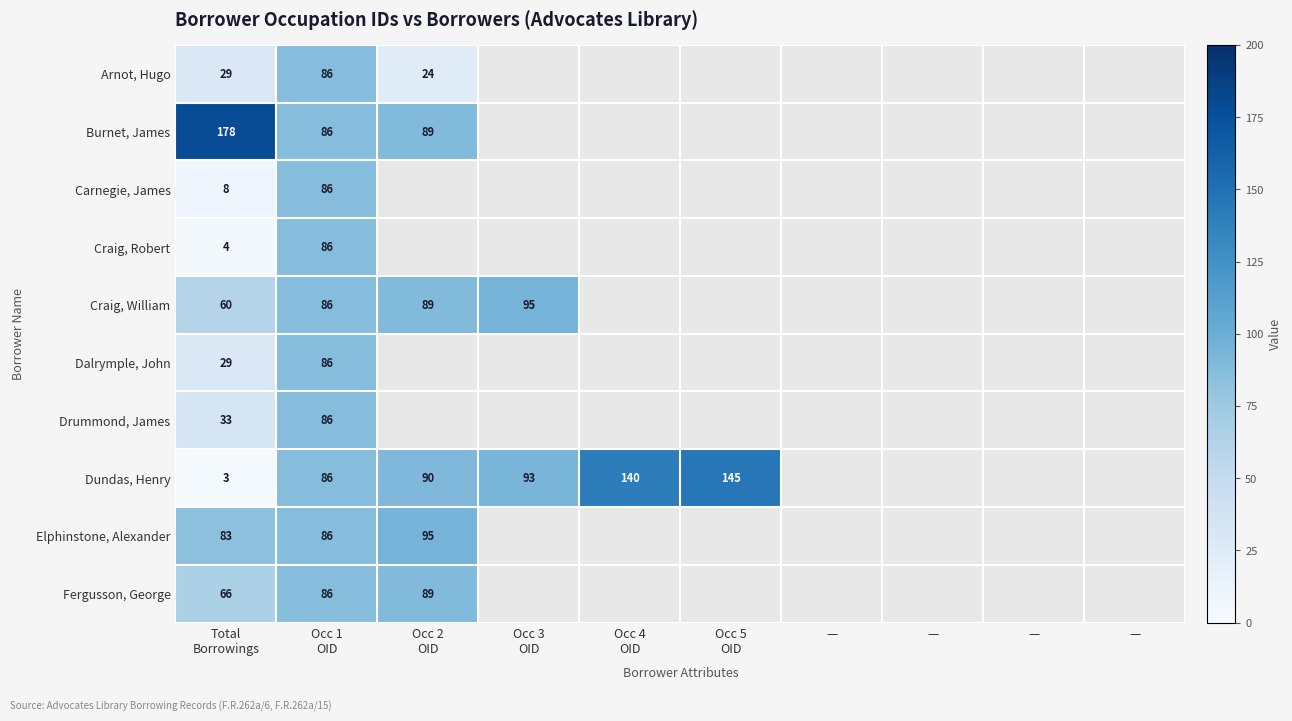

Which series has the largest range (max minus min)?

Dundas, Henry